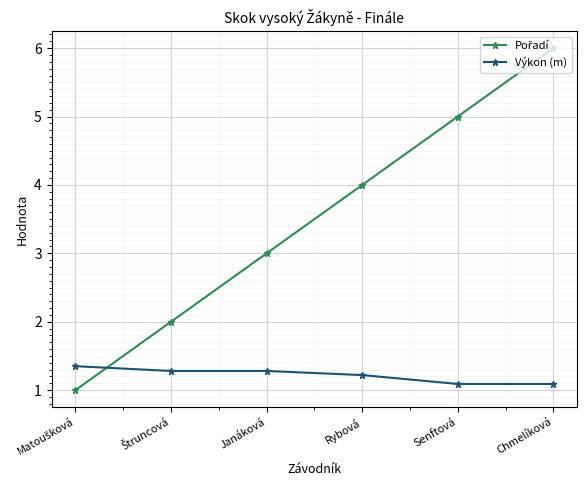

Is this an area chart (filled region under the line)?

No